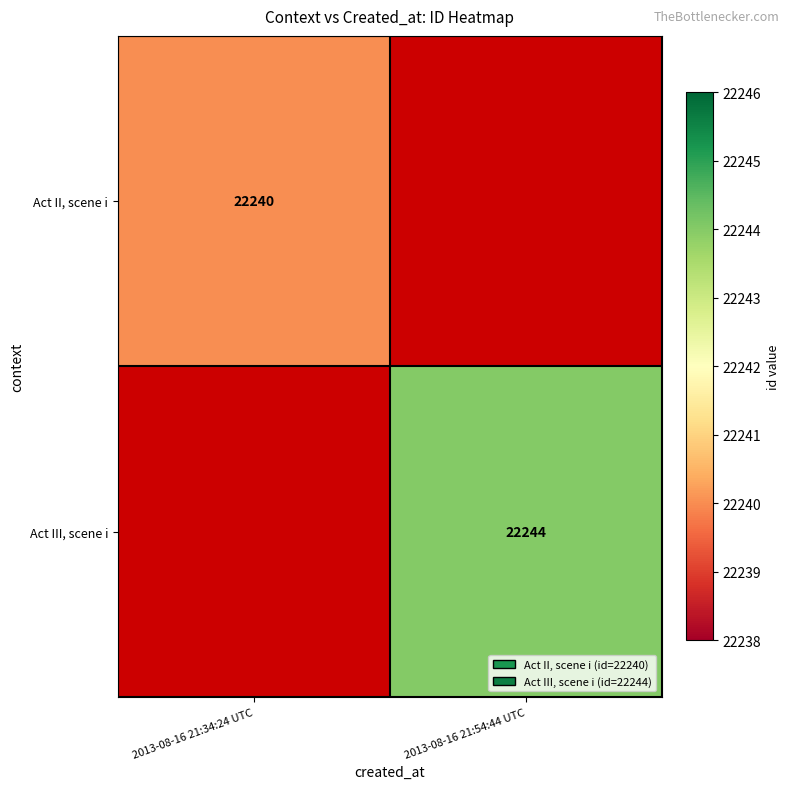

Is the value of Act III, scene i at 2013-08-16 21:54:44 UTC greater than the value of Act II, scene i at 2013-08-16 21:34:24 UTC?

Yes